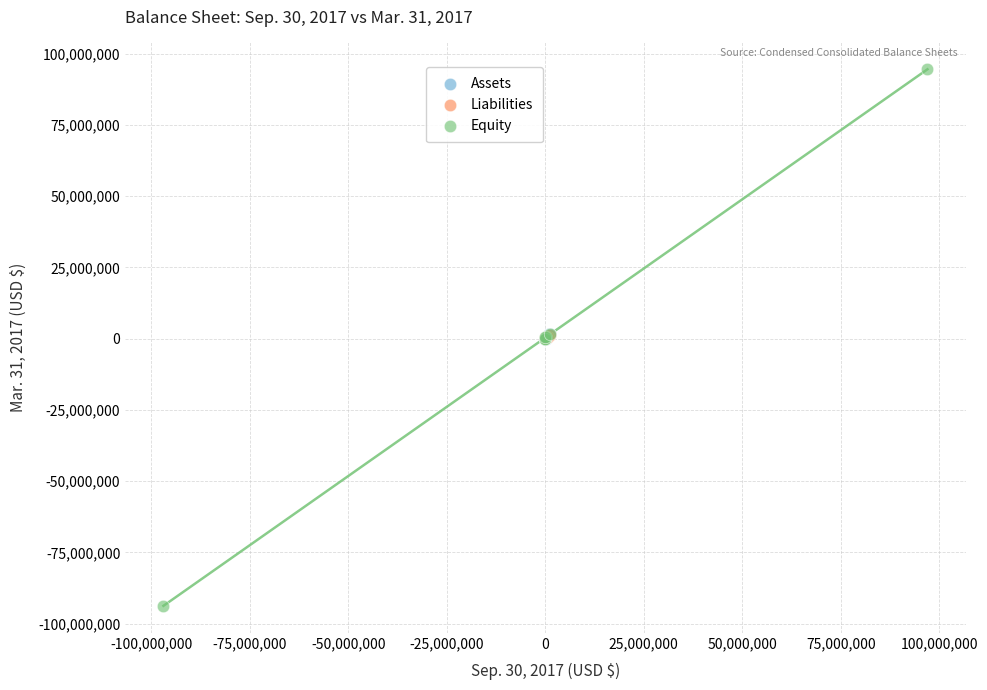

Which series has the largest Y range (max minus min)?

Equity